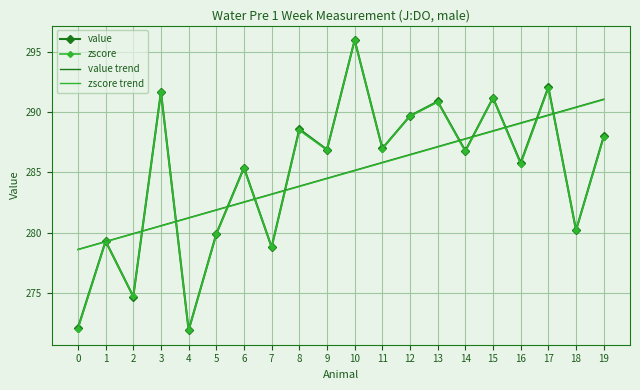

At which label does zscore trend reach its peak?

19